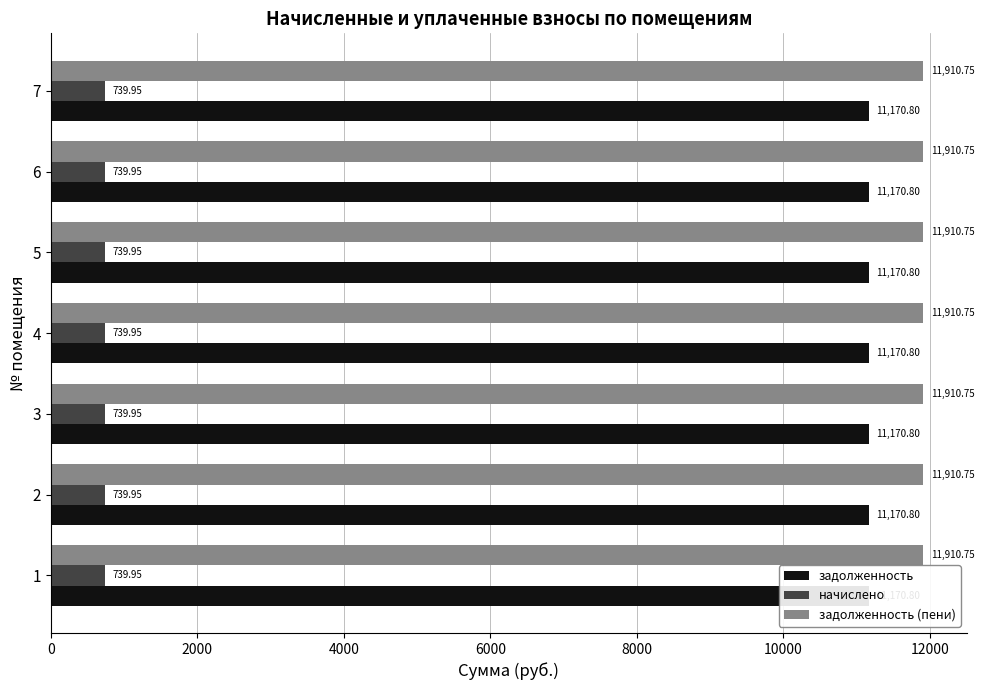

Where is задолженность (пени) nearest to the value 11910?

1